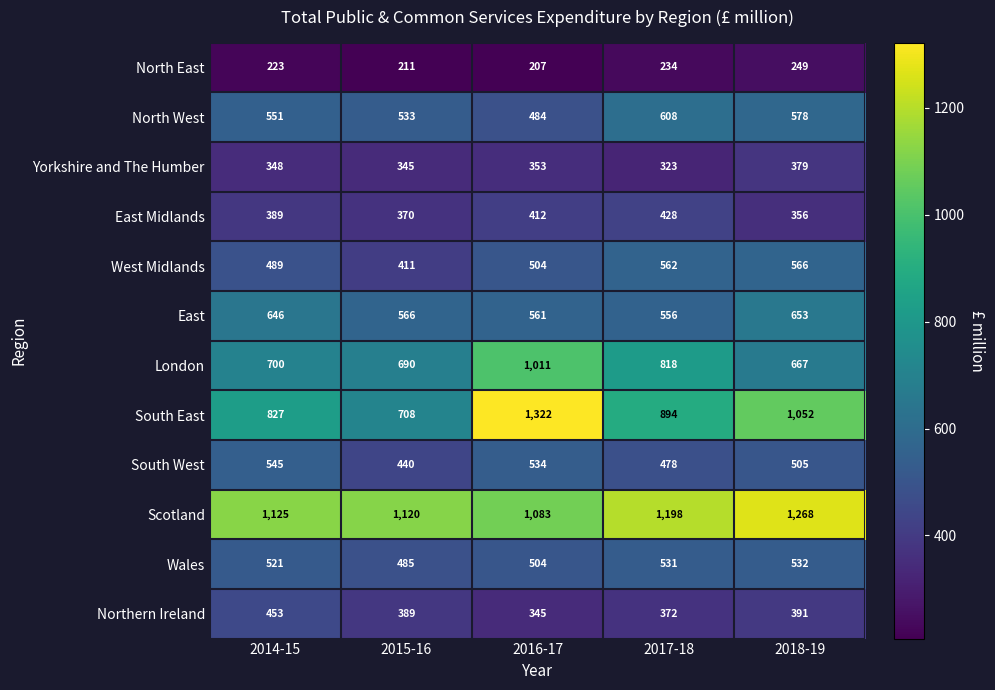

At which category is the sum across all series the highest?

2016-17